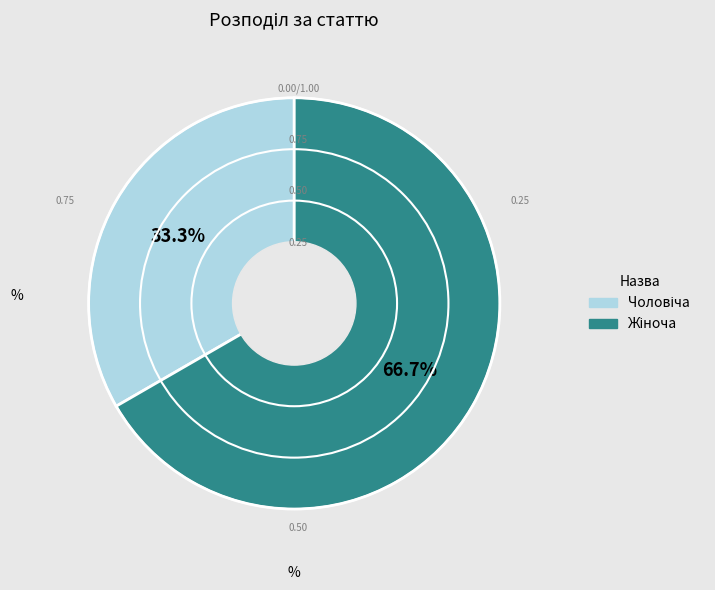

Is there any slice that represents more than half of the pie?

Yes